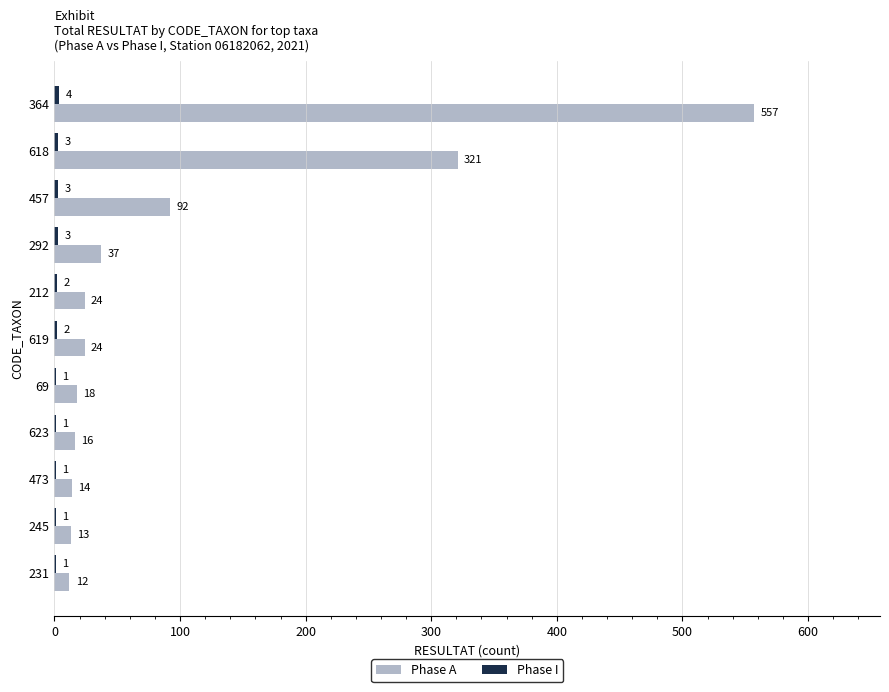

What is the highest value of the Phase A series?

557